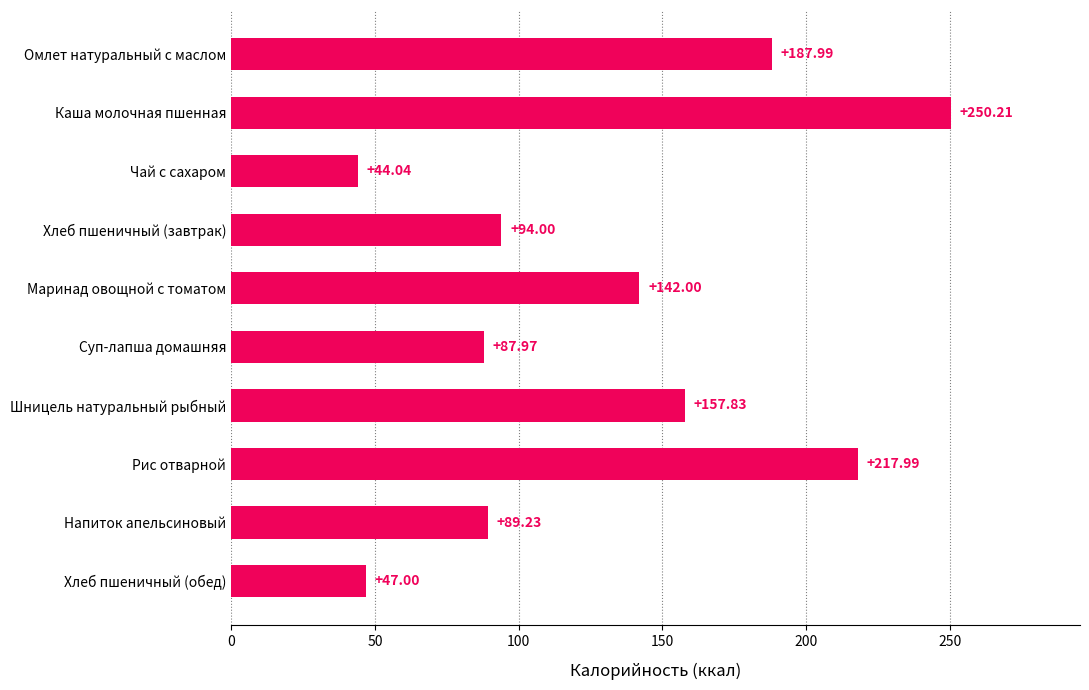

What is the label of the 6th bar from the top?

Суп-лапша домашняя